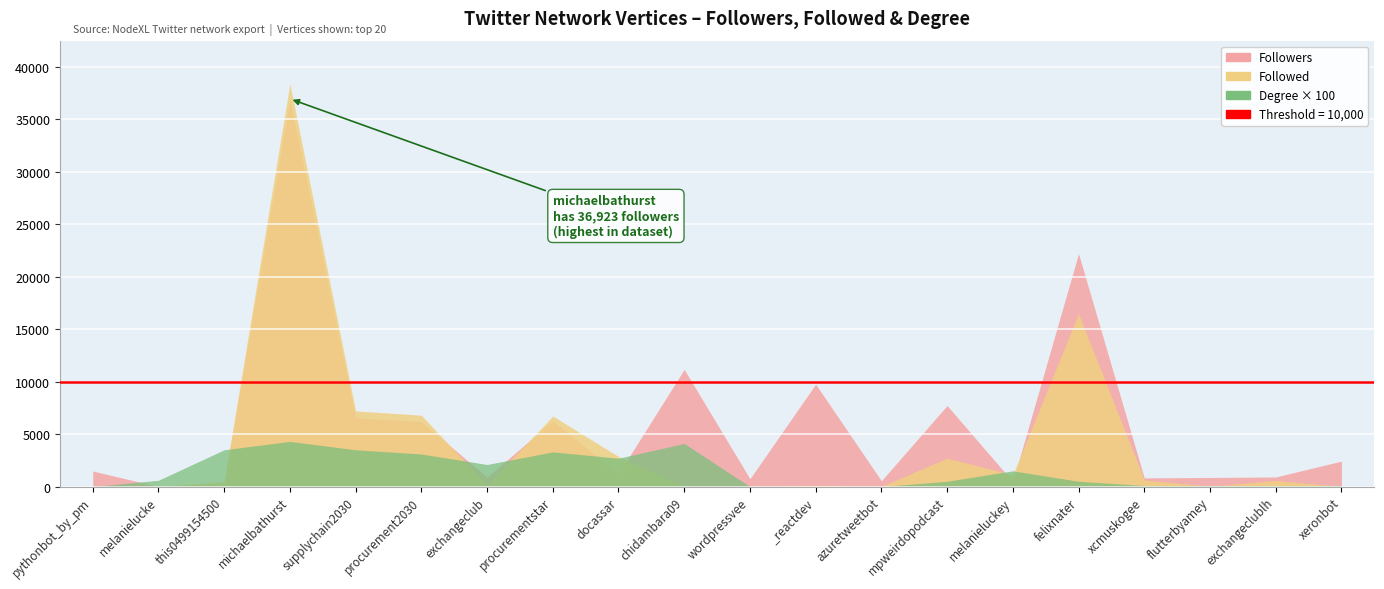

Where does the Followers series first go above 1479?

michaelbathurst